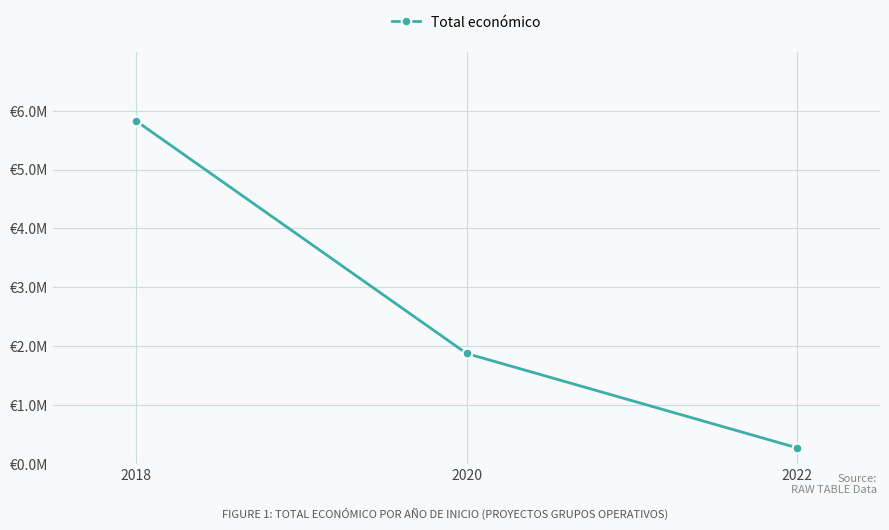

Is it true that the value at 2020 is 3296402?

False